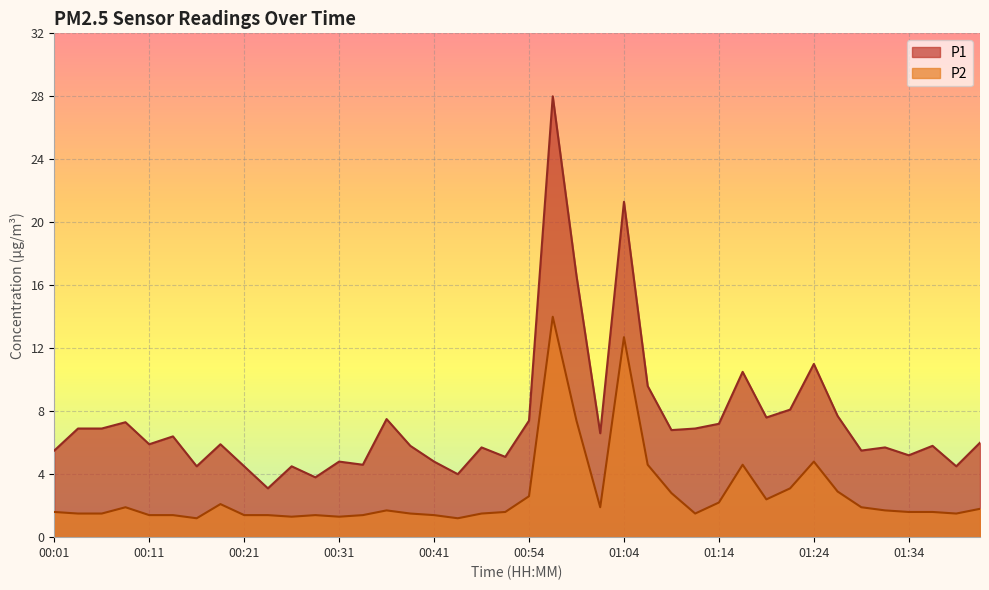

How many lines are shown in the chart?

2